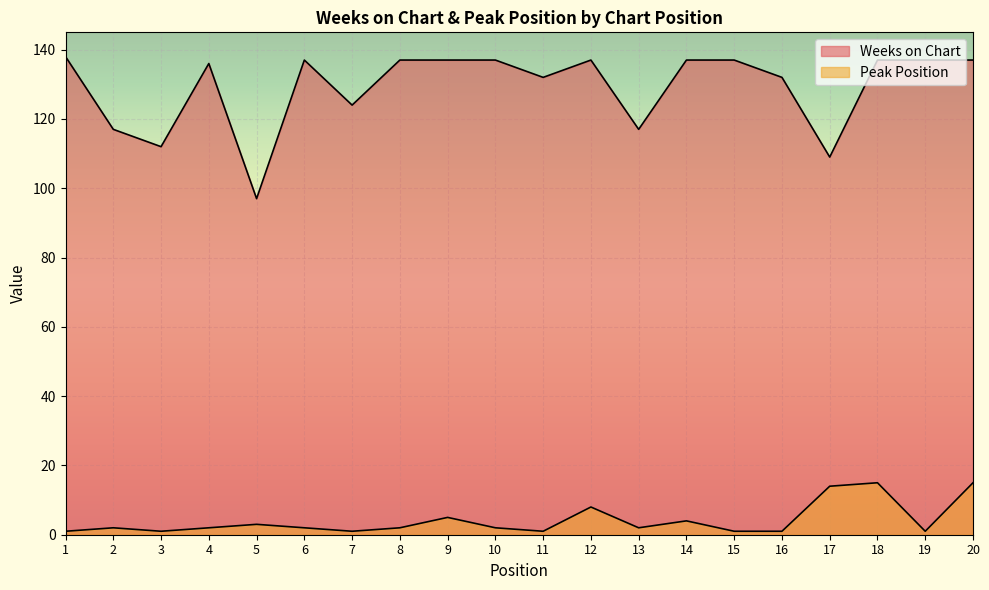

In Peak Position, how many points are lower than both neighbors (excluding endpoints)?

5